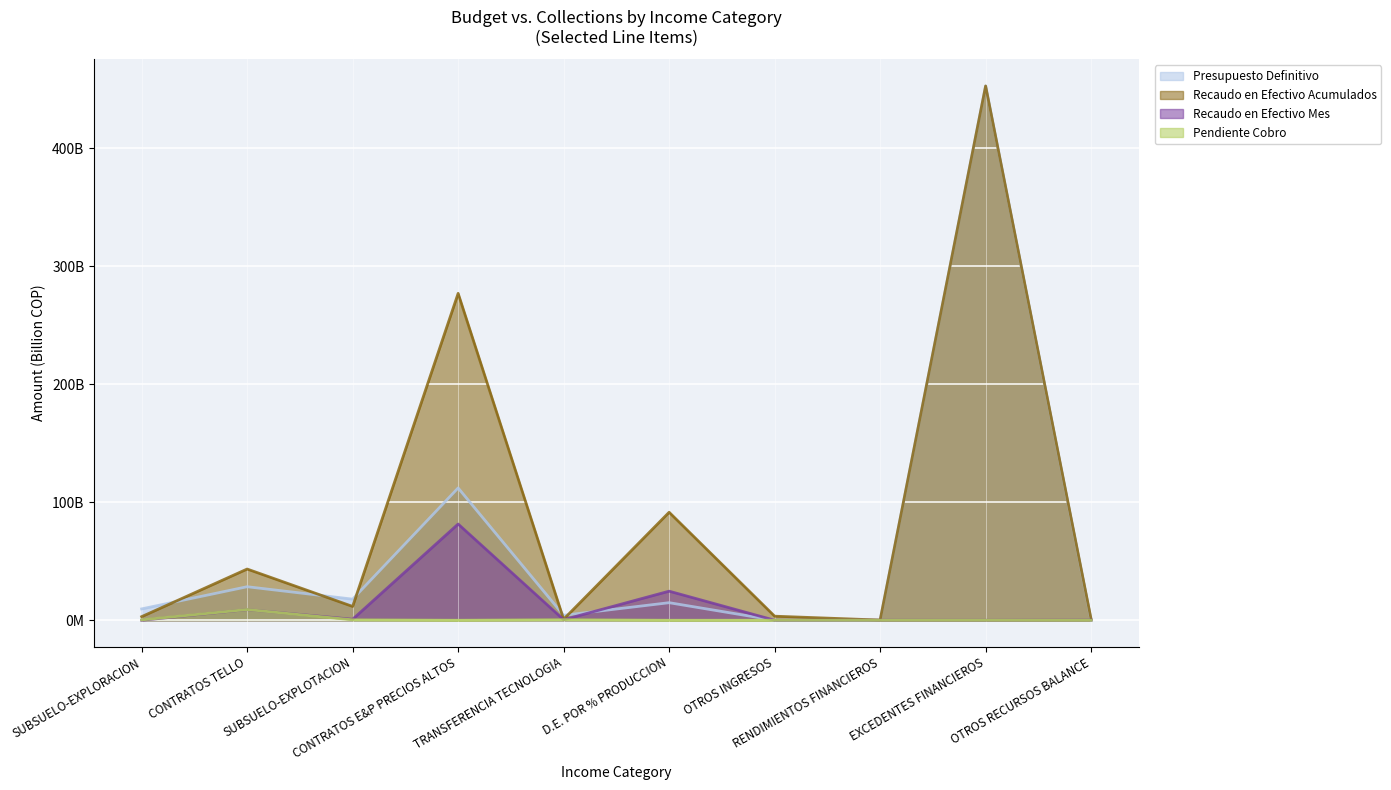

How many values in the Recaudo en Efectivo Acumulados (line) series are below 11?

5